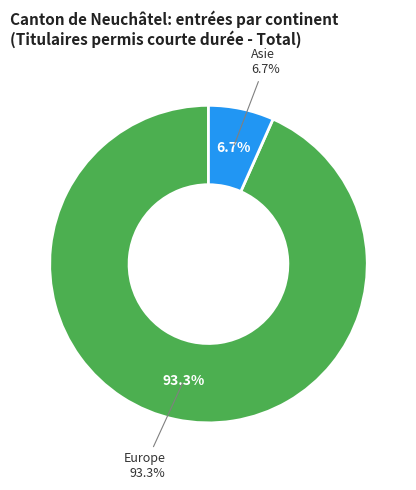

True or false: Afrique accounts for 0% of the total.

True